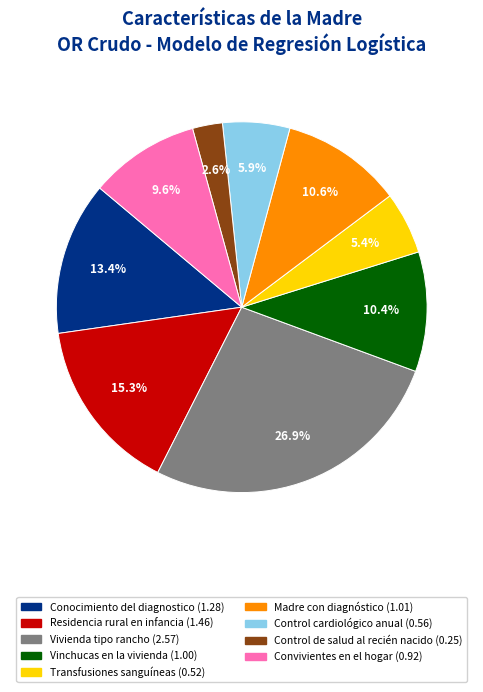

Is there any slice that represents more than half of the pie?

No